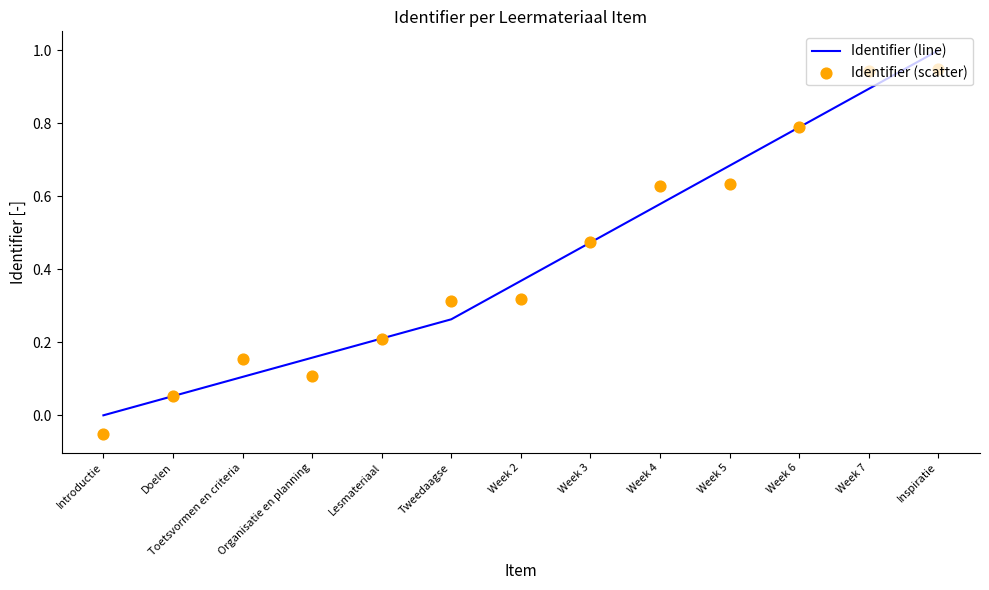

What is the total value across all series at Introductie?

-0.1